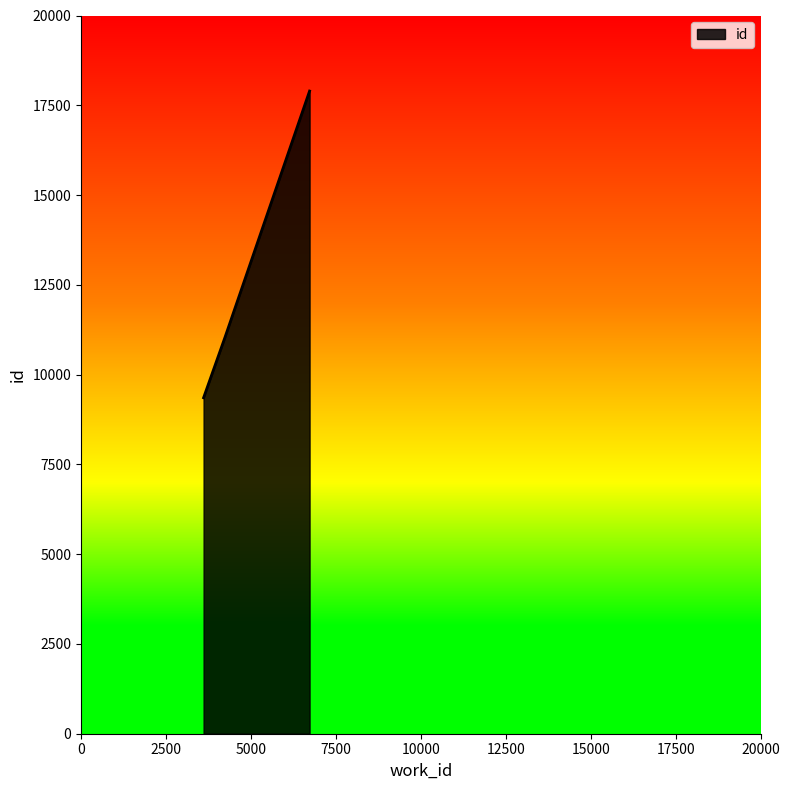

What is the average value?

12765